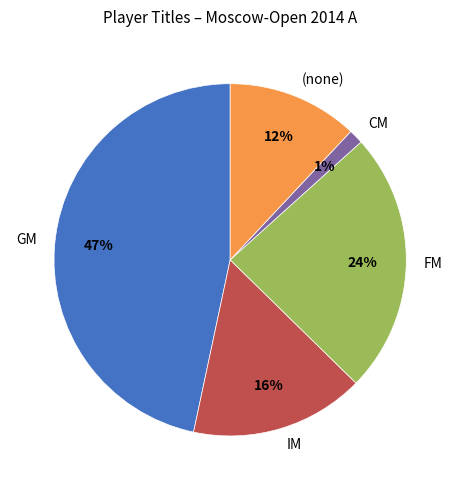

Which category has the biggest portion of the pie?

GM